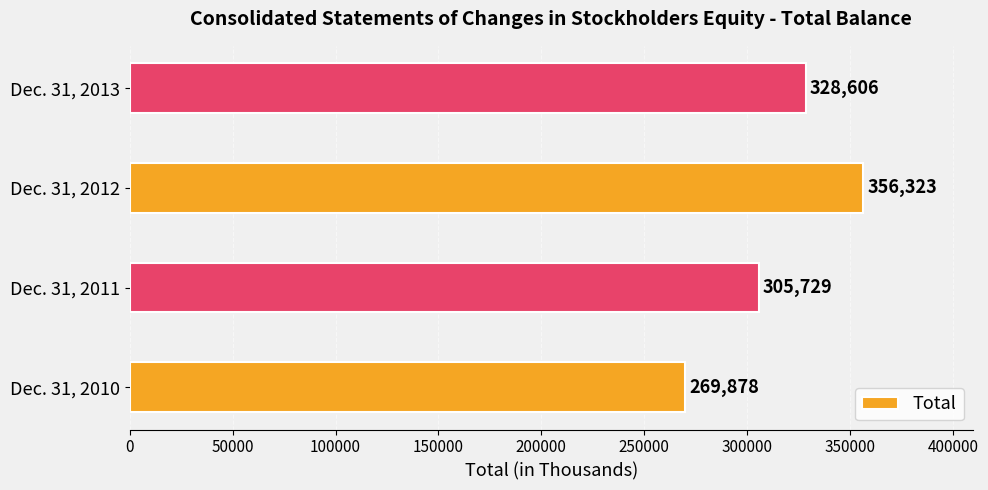

Is it true that the value at Dec. 31, 2013 is 328606?

True